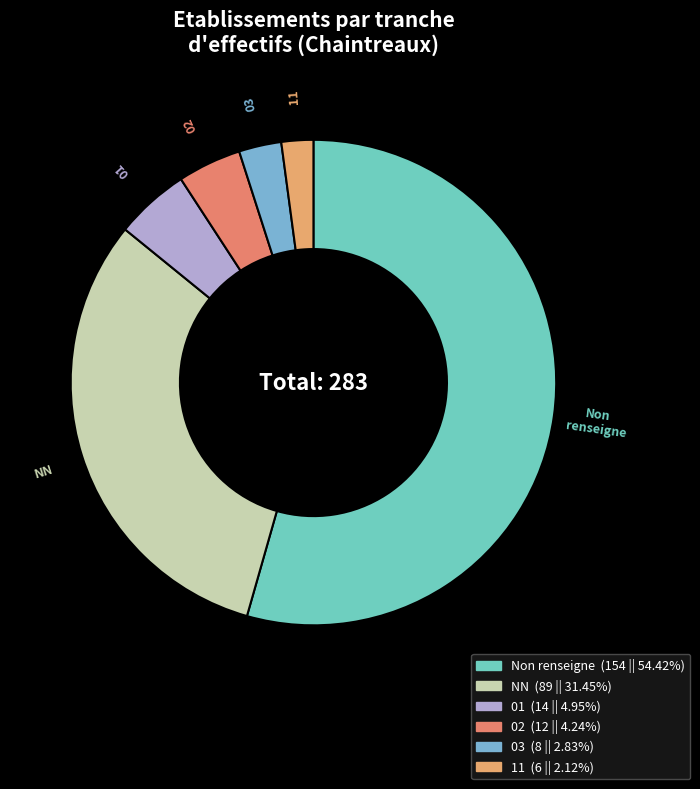

How many segments does this pie chart have?

6